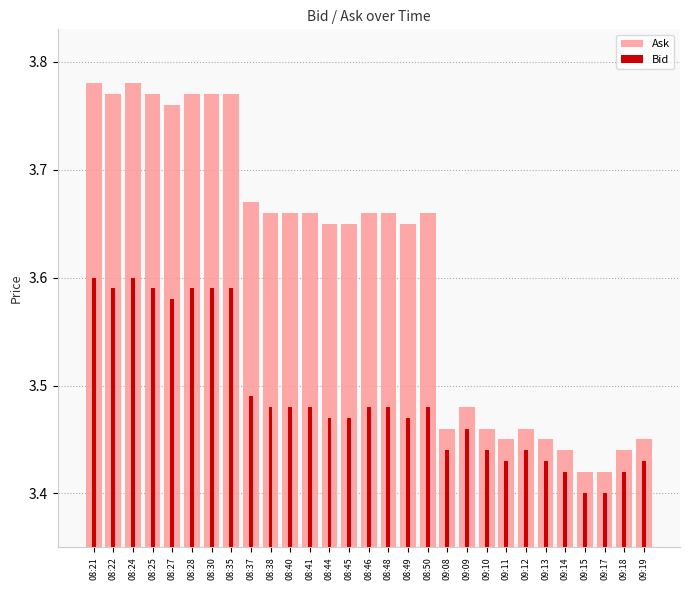

How many data points does each series have?

29